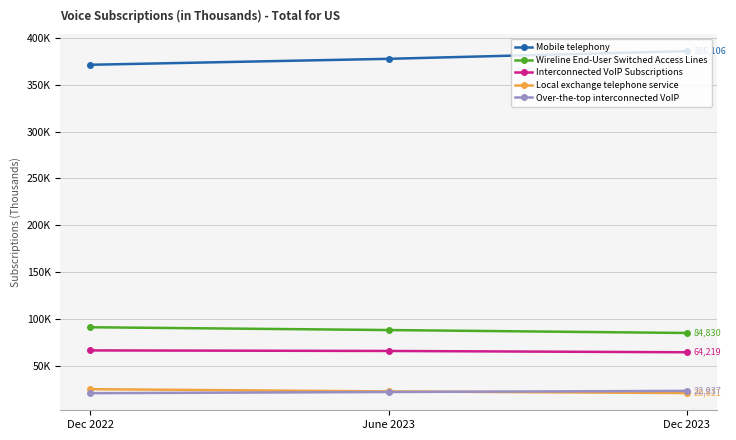

Which series has the largest total across all categories?

Mobile telephony